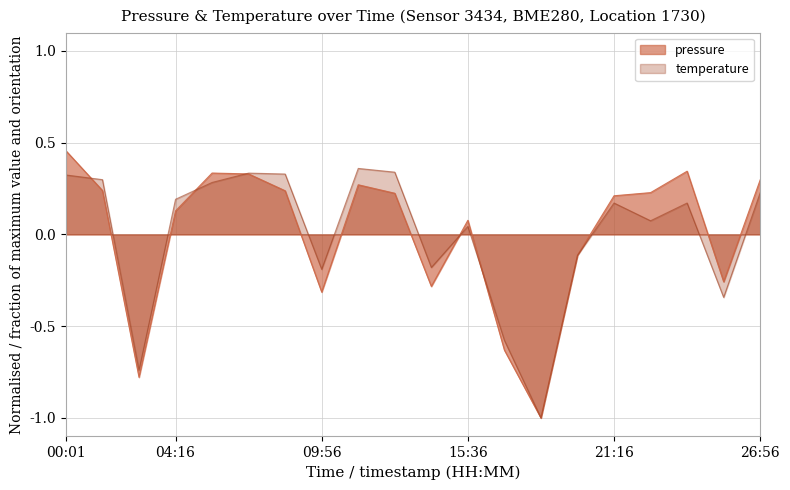

What are all the series names shown in the legend?

pressure, temperature